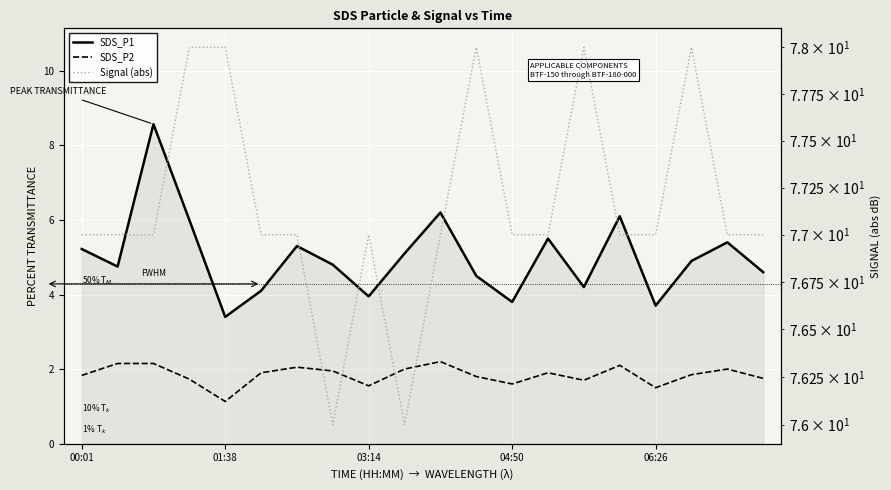

Count the number of data series in this chart.

3